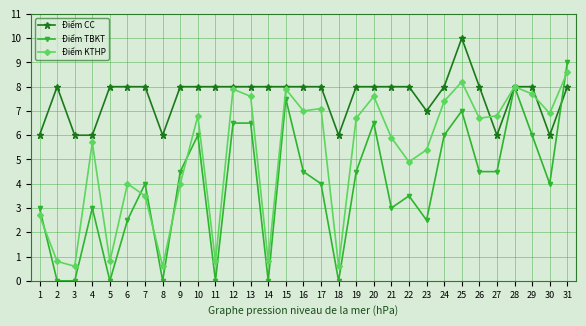

List the series in order of their overall mean, lowest first.

Điểm TBKT, Điểm KTHP, Điểm CC